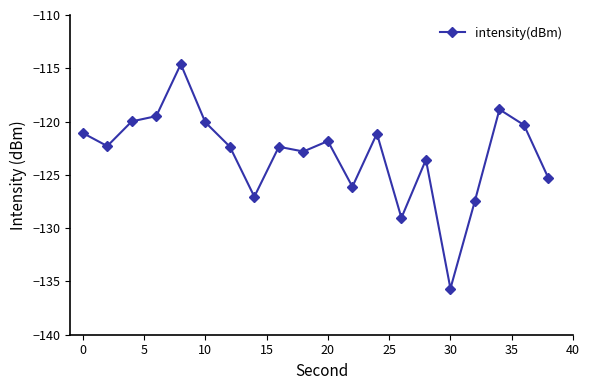

What is the difference between the maximum and minimum values?

21.1